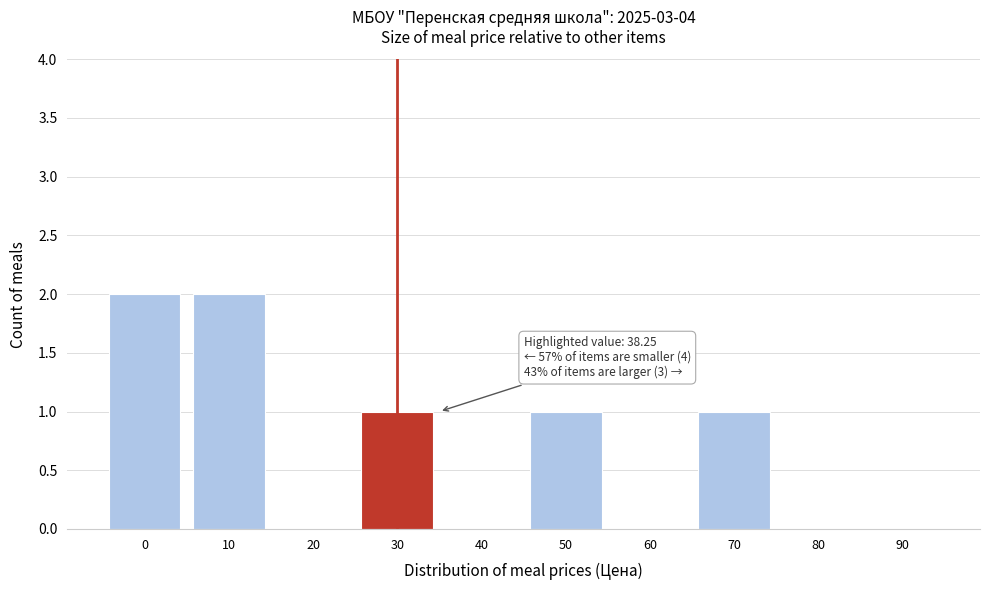

Reading left to right, list all the values displayed in this chart.

0=2	10=2	20=0	30=1	40=0	50=1	60=0	70=1	80=0	90=0